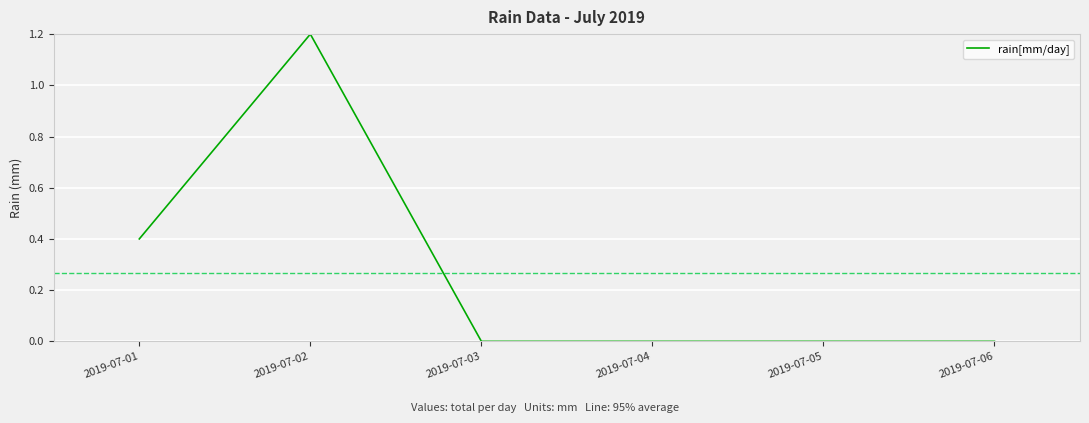

Does the chart display data point markers on the line(s)?

No